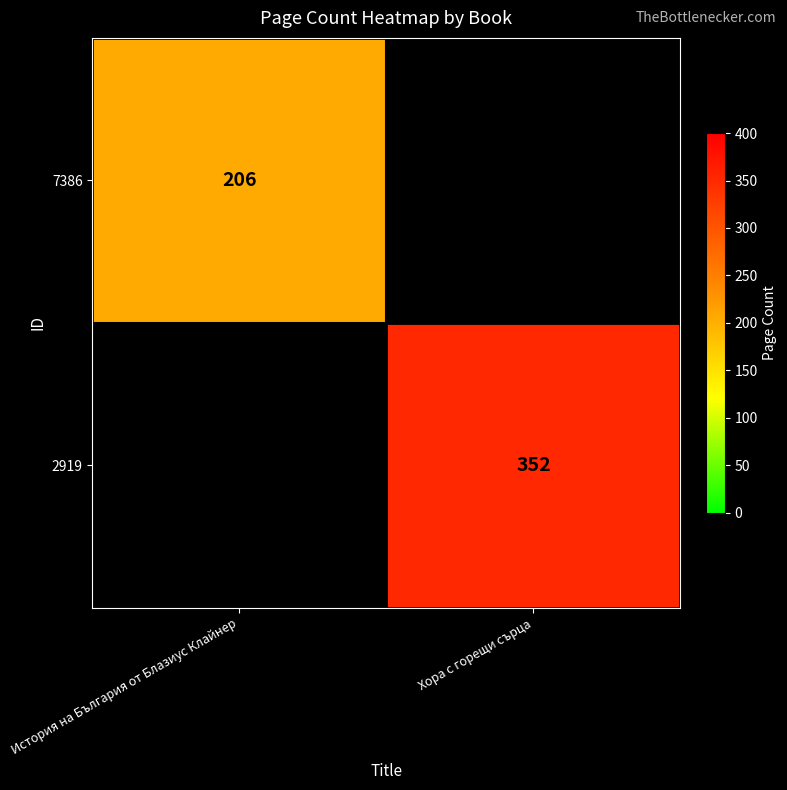

The value of 2919 at Хора с горещи сърца is 591. True or false?

False